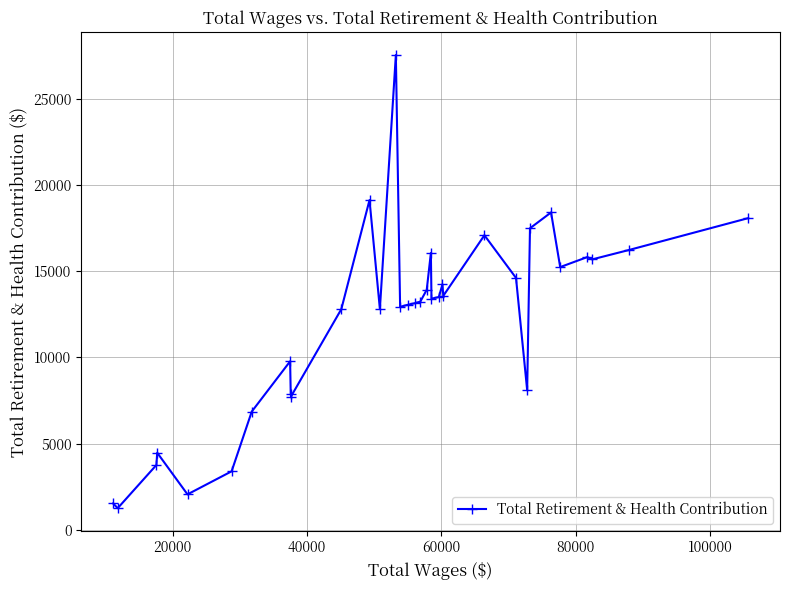

How many distinct data groups are displayed?

1